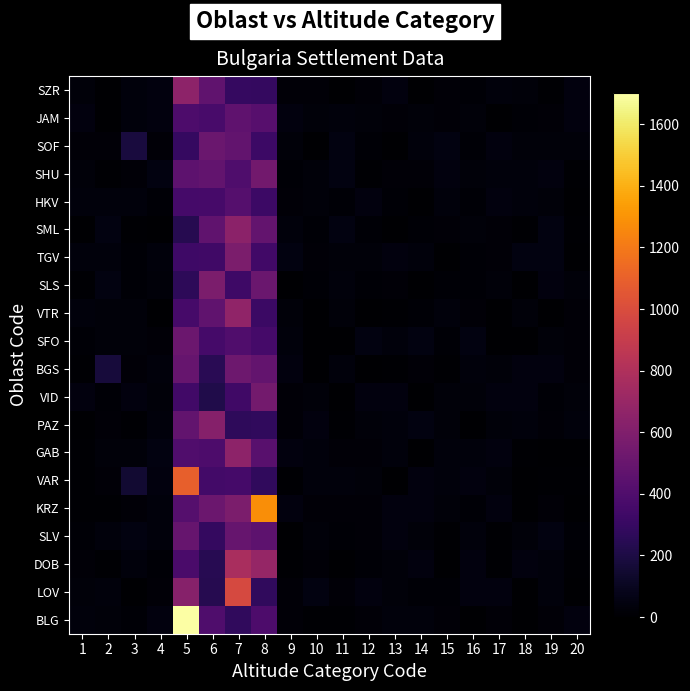

At how many categories does at least one series exceed 1147?

2